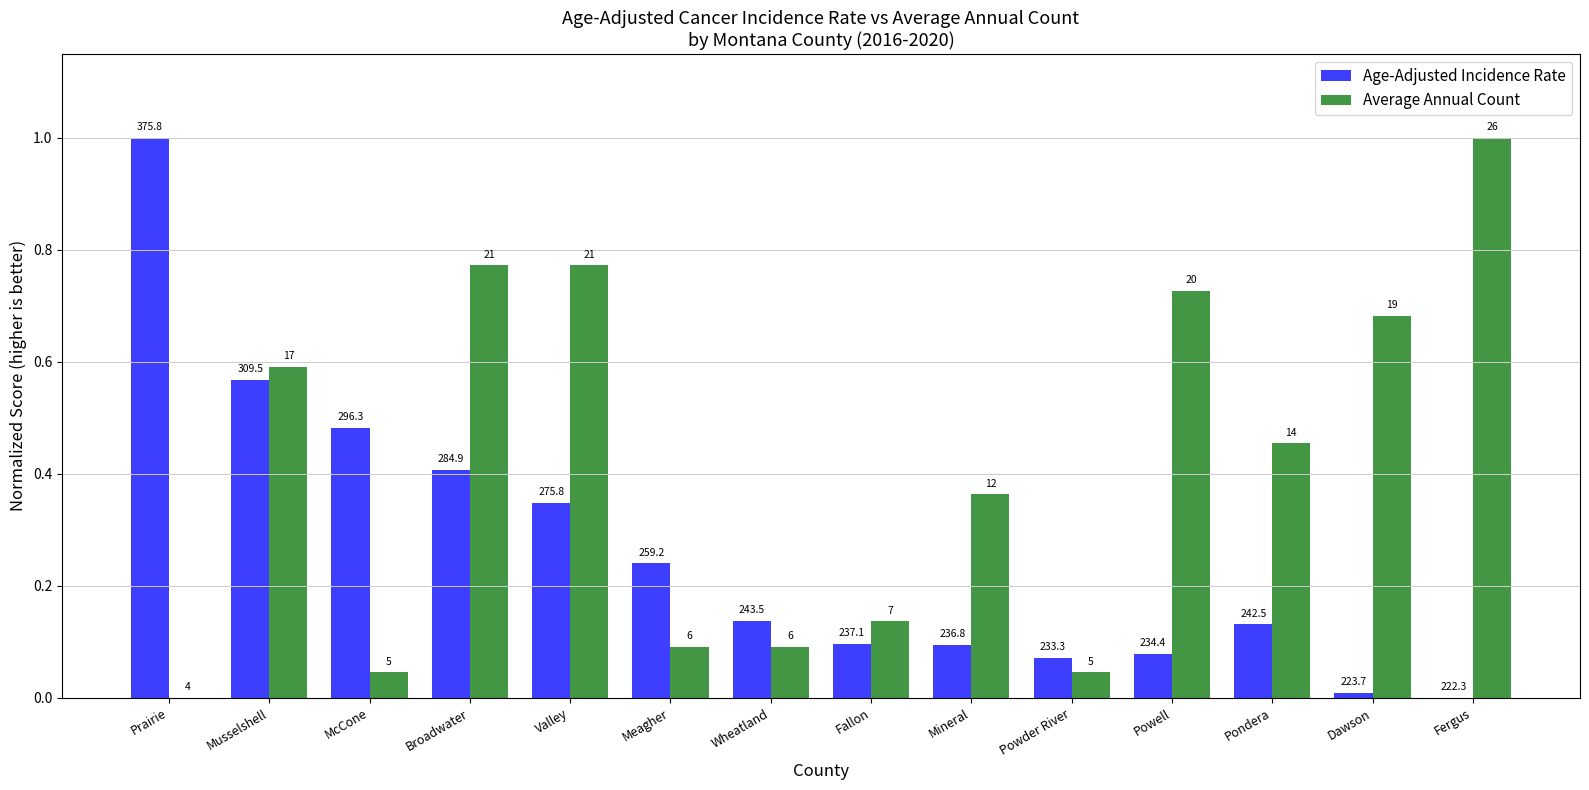

Which has a higher value, Mineral or Dawson?

Mineral